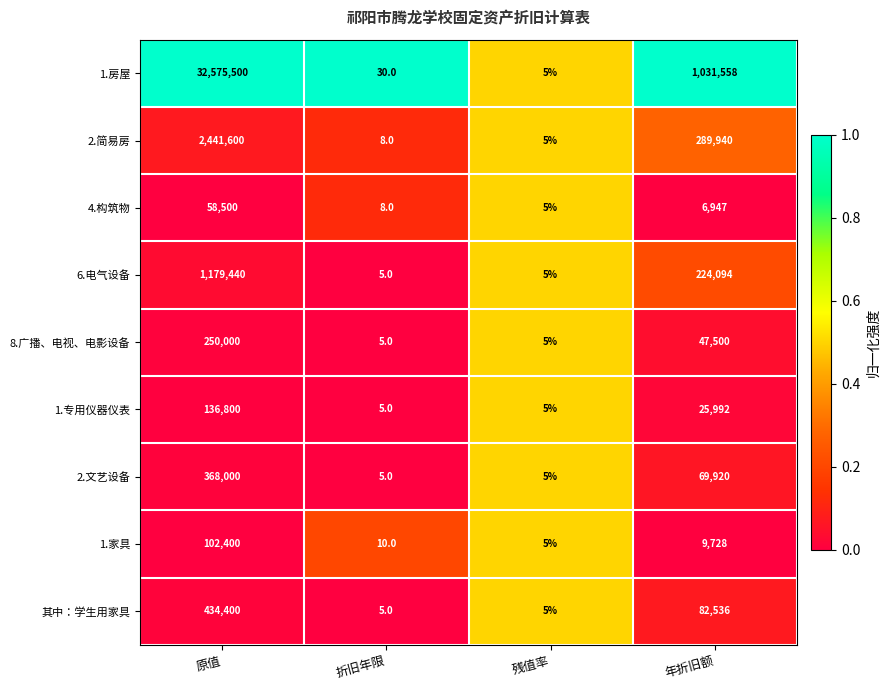

Rank the categories by 2.简易房 value from highest to lowest.

原值, 年折旧额, 折旧年限, 残值率